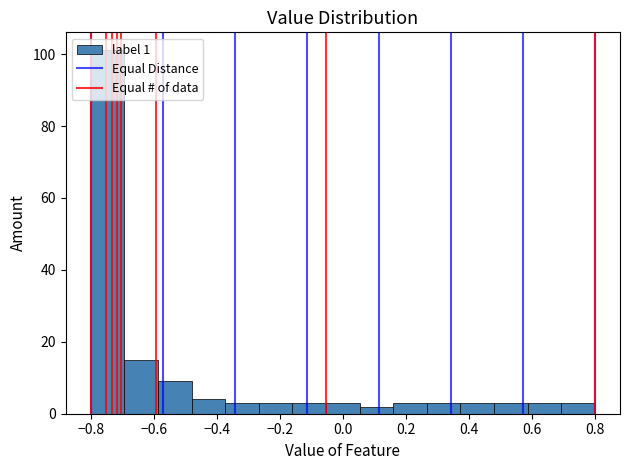

What is the height of the bar covering 0.38 to 0.48 on the x-axis? Neither the bar edges nor the heights are printed on the chart, so give them approximately, as read against the axes.

4